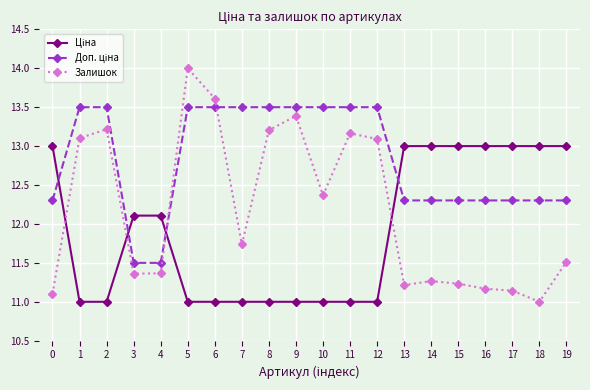

Does the chart have visible grid lines?

Yes